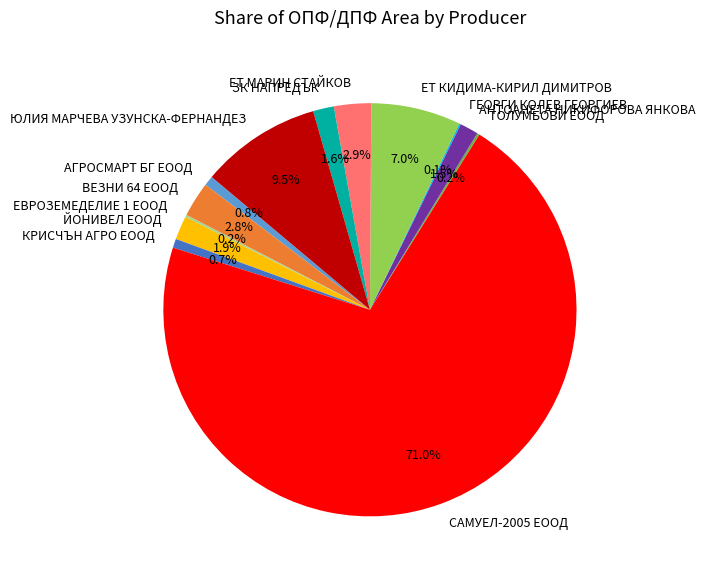

Which category has the biggest portion of the pie?

САМУЕЛ-2005 ЕООД